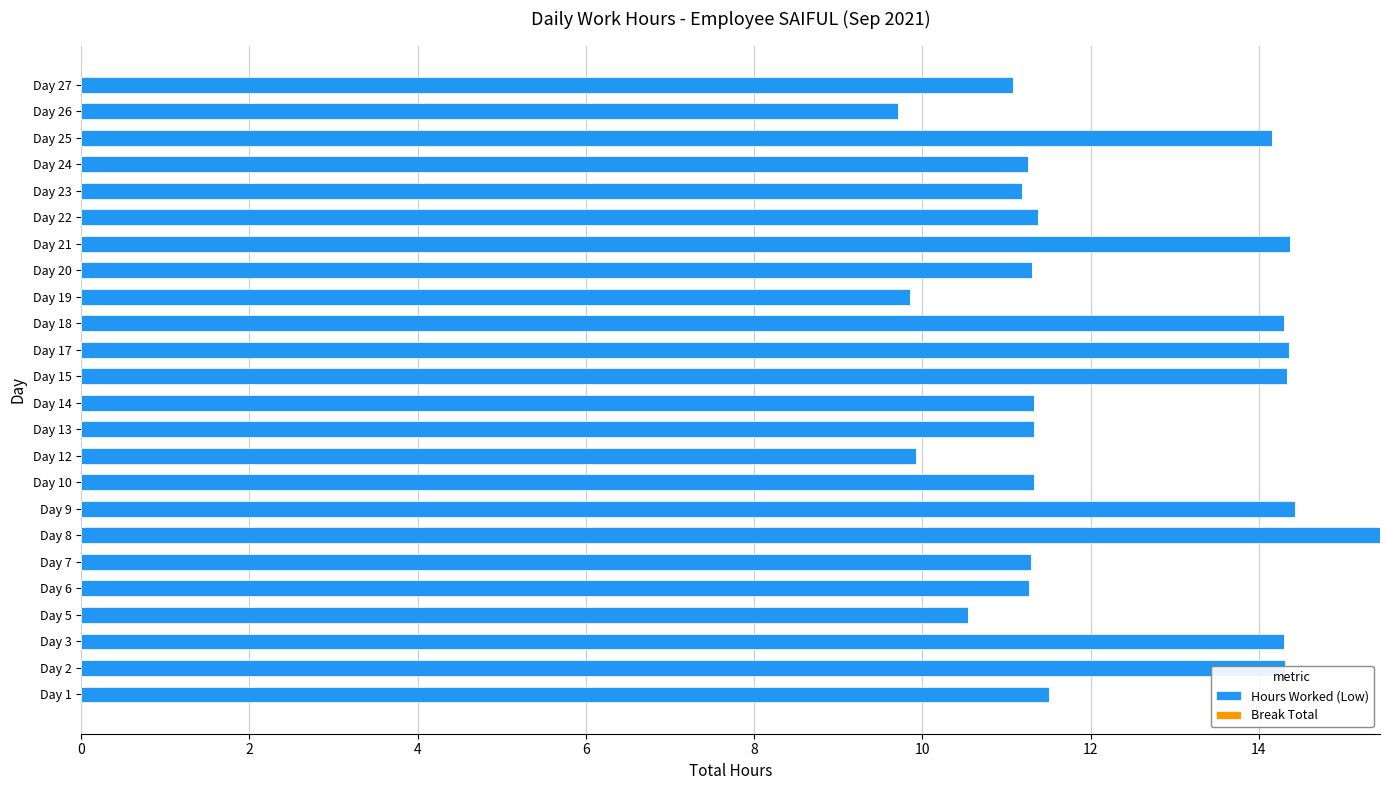

What is the sum of all values?

294.3